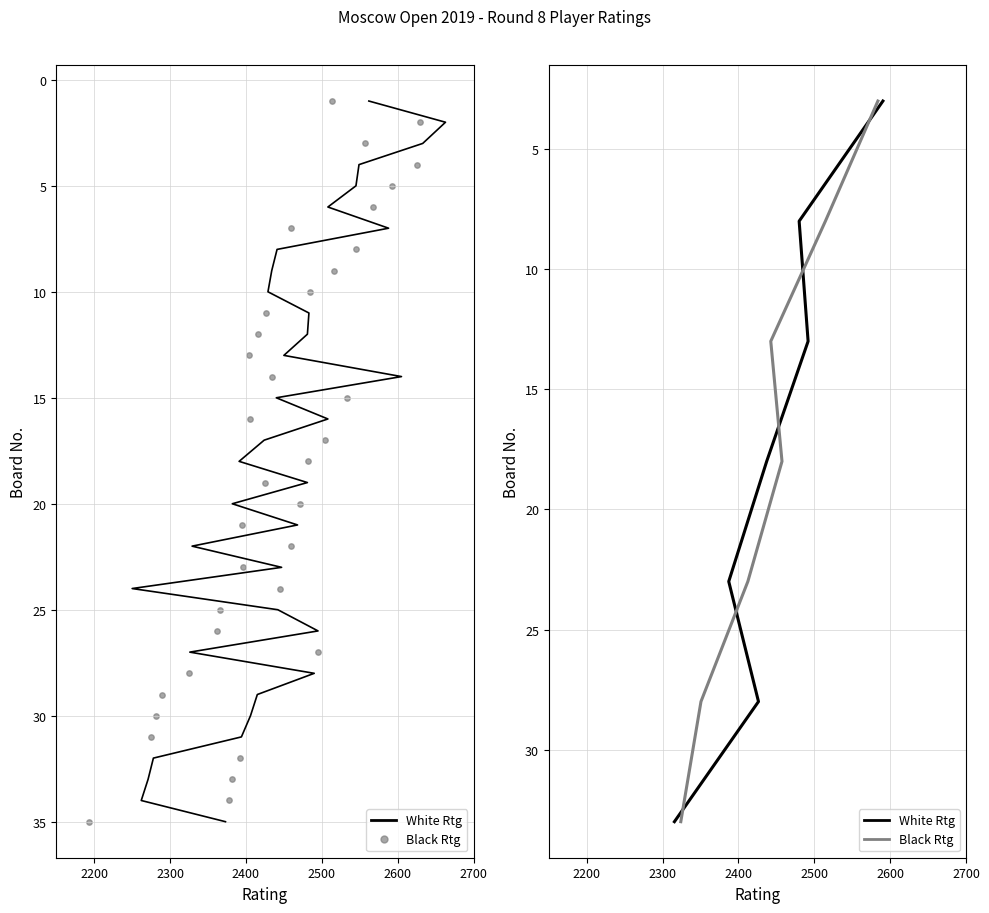

What are all the series names shown in the legend?

White Rtg, Black Rtg